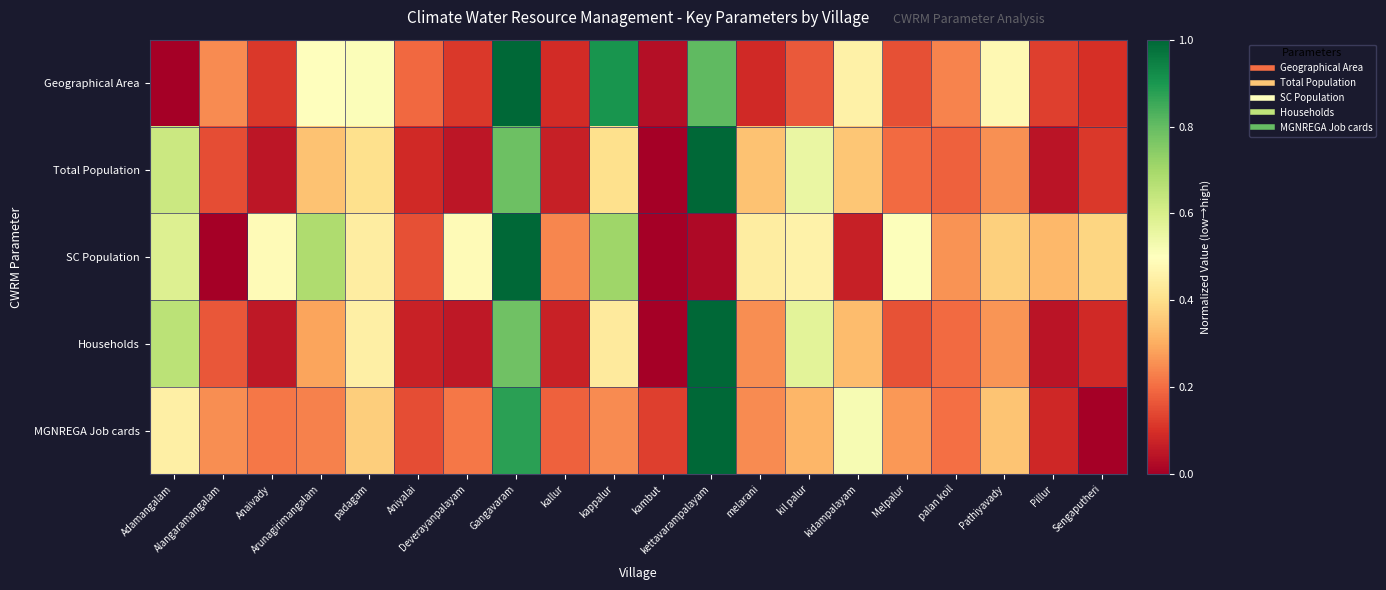

At which category is the sum across all series the highest?

Gangavaram